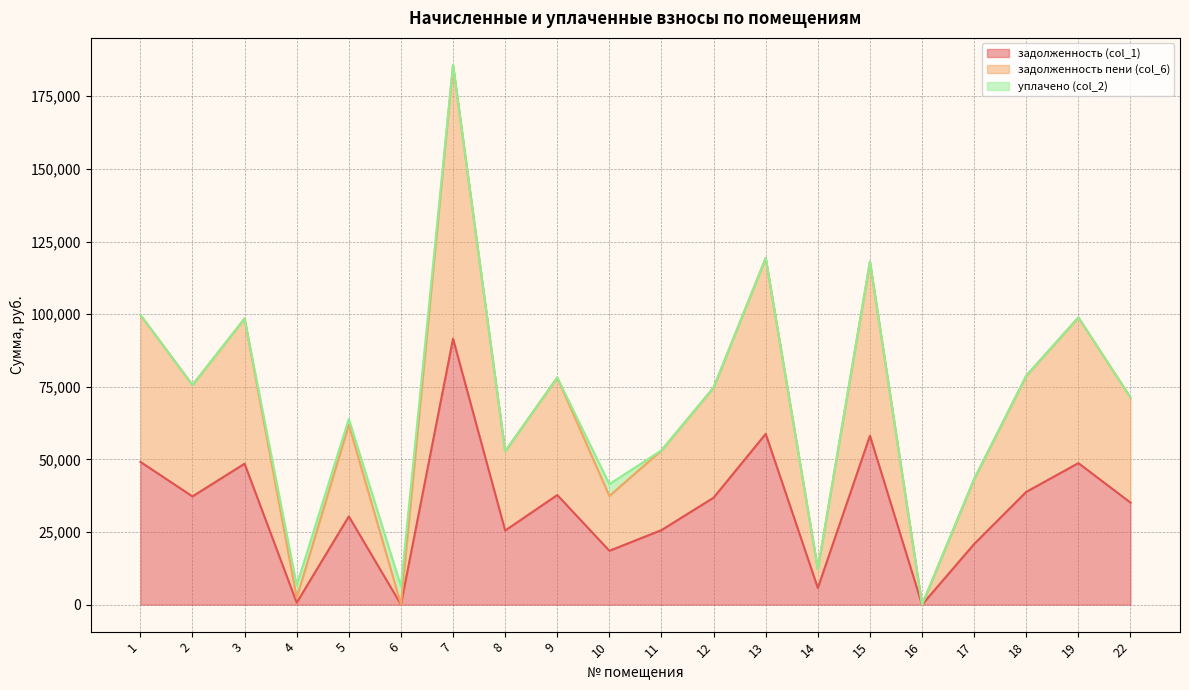

True or false: задолженность (col_1) and задолженность пени (col_6) intersect in this chart.

False